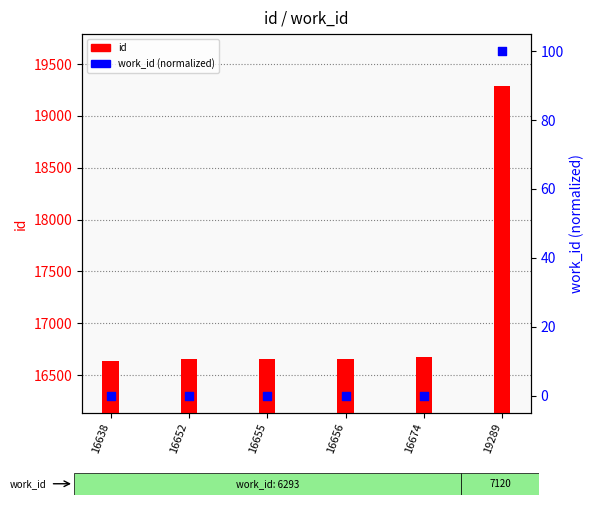

Which series has the largest total across all categories?

id